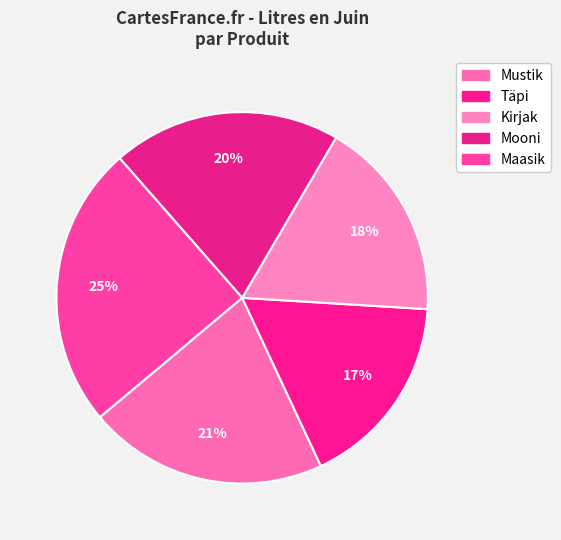

What is the smallest slice in the pie chart?

Täpi